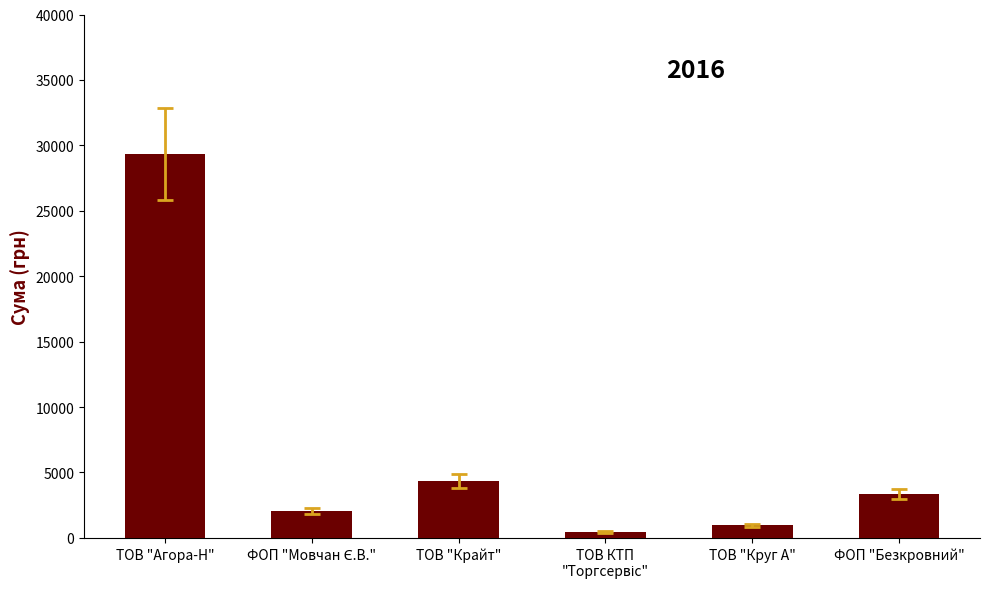

What position from the left is ТОВ "Крайт"?

3